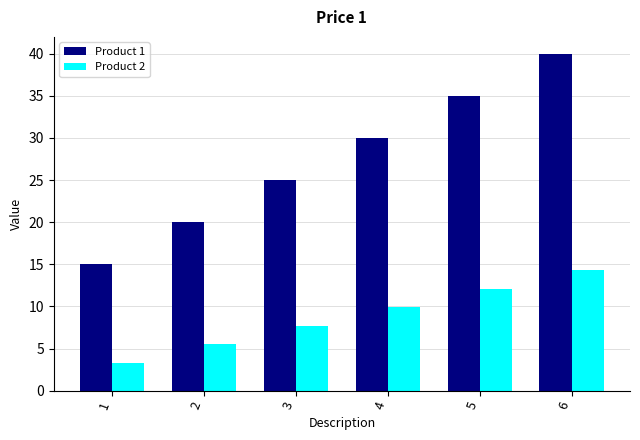

At which category is the sum across all series the highest?

6